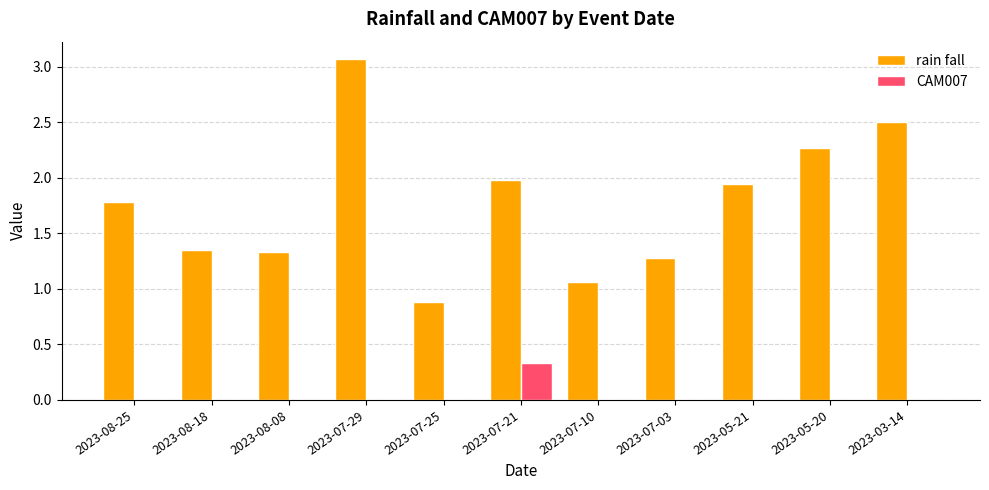

The rain fall series shows 2.2 at 2023-08-08. True or false?

False